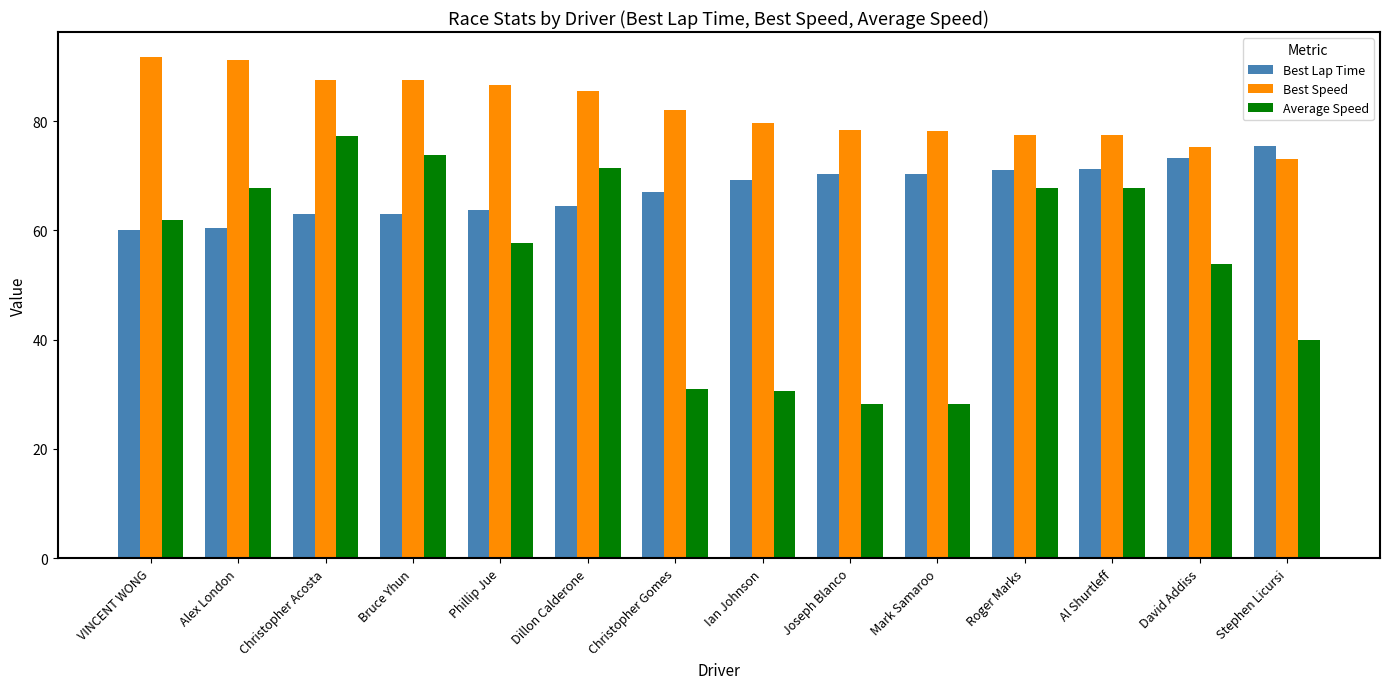

What is the maximum value shown in the chart?

91.7